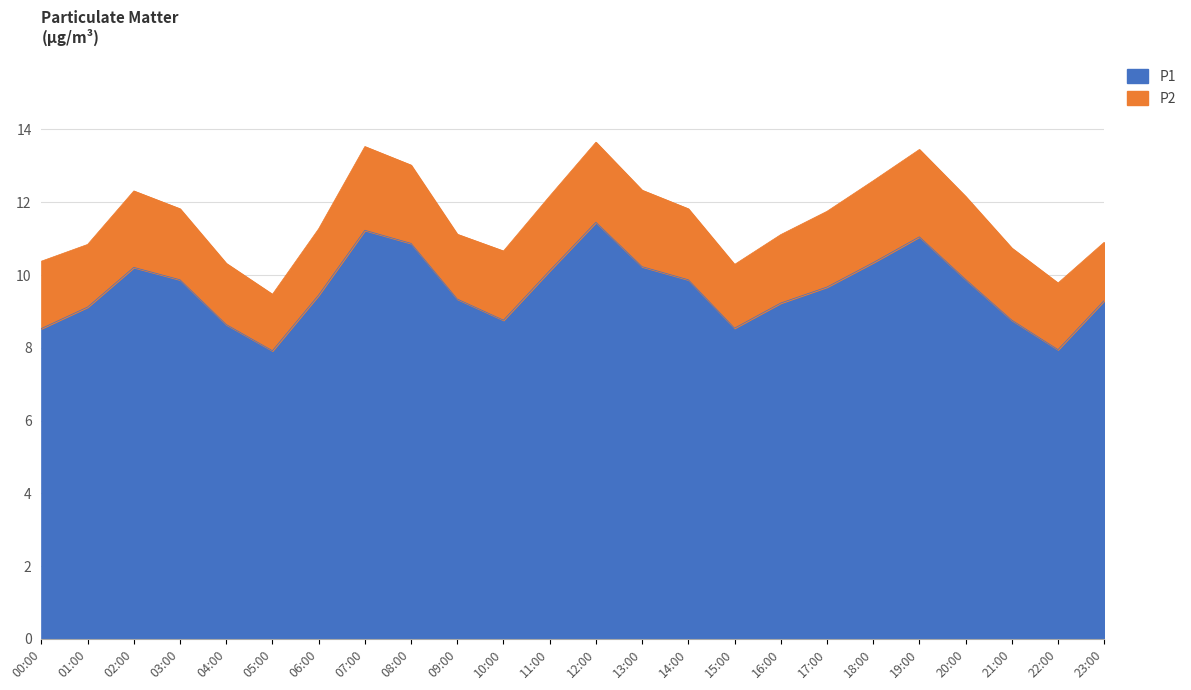

True or false: P2 has a value of 1.1 at 01:30.

False